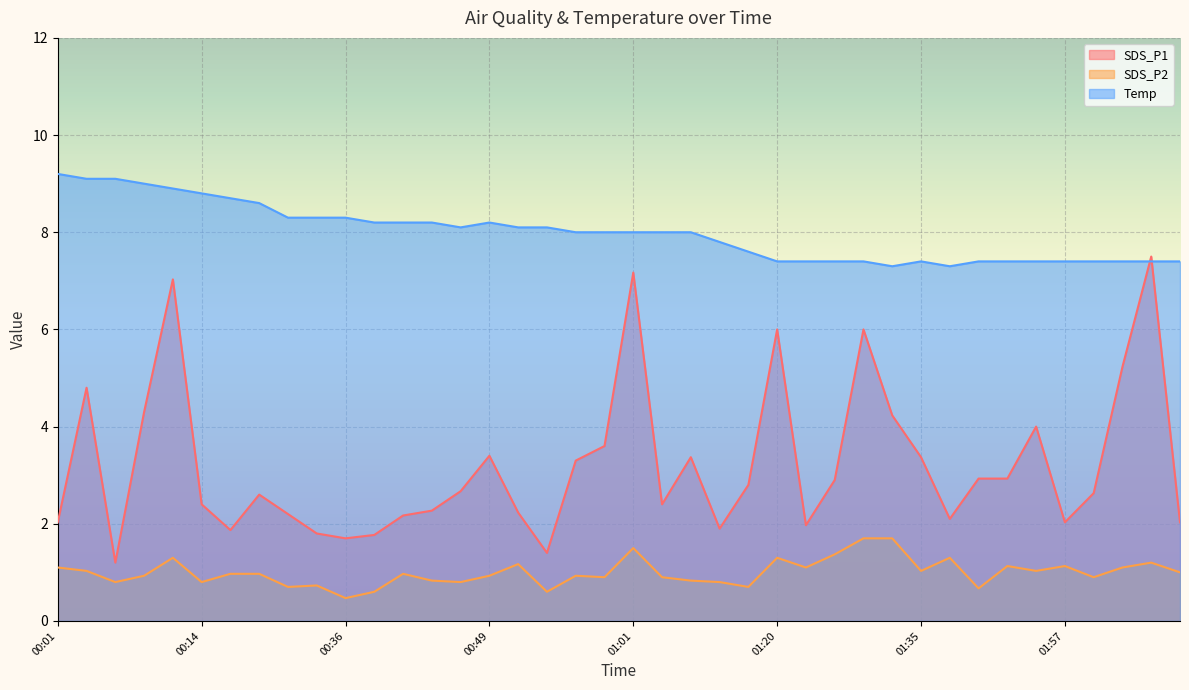

True or false: Temp and SDS_P2 intersect in this chart.

False